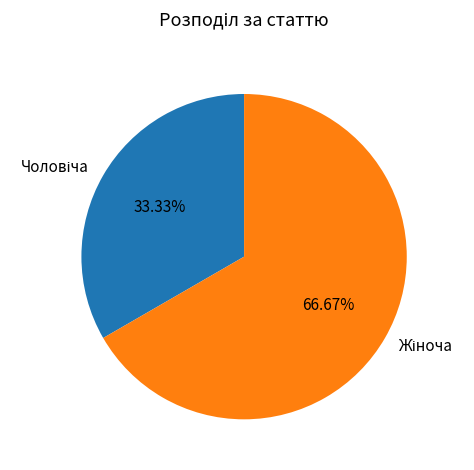

Does any single category account for the majority?

Yes